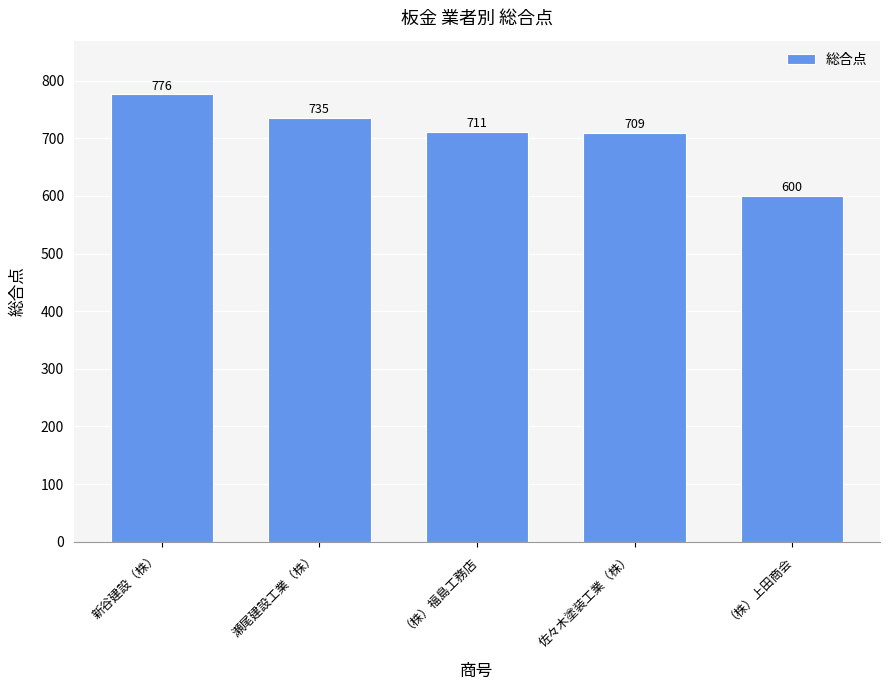

List the labels in order of value, smallest first.

（株）上田商会, 佐々木塗装工業（株）, （株）福島工務店, 瀬尾建設工業（株）, 新谷建設（株）